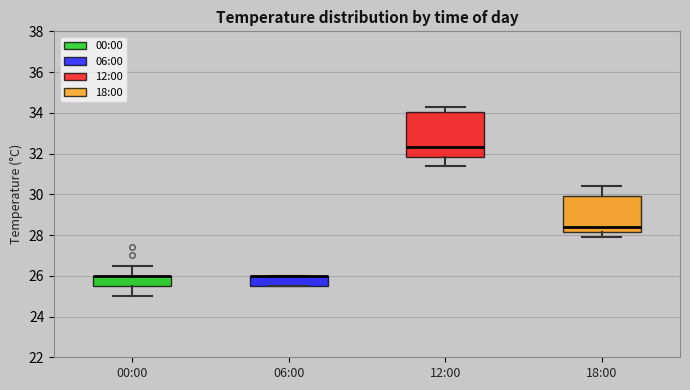

Reading left to right, transcribe this box plot: for each box, give where its median line is, the range the box spans, and where its two whiskers end, as read against the y-axis. The values are not printed on the chart, so give them approximately, as read against the axis.

00:00: median 26.0 (drawn on the box's upper edge), box 25.6 to 26.0, whiskers 25.0 to 26.6
06:00: median 26.0 (drawn on the box's upper edge), box 25.6 to 26.0, whiskers 25.6 to 26.0
12:00: median 32.4, box 31.8 to 34.0, whiskers 31.4 to 34.4
18:00: median 28.4, box 28.2 to 30.0, whiskers 28.0 to 30.4